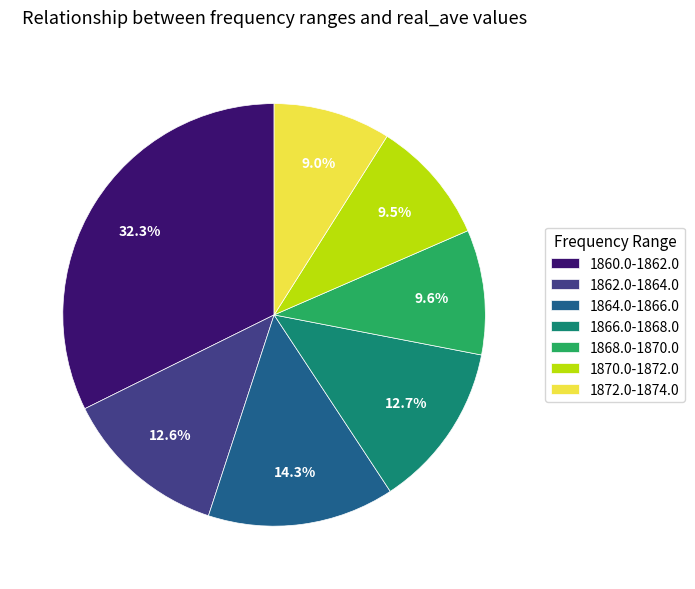

To the nearest percent, what percentage of the pie is 1866.0-1868.0?

13%